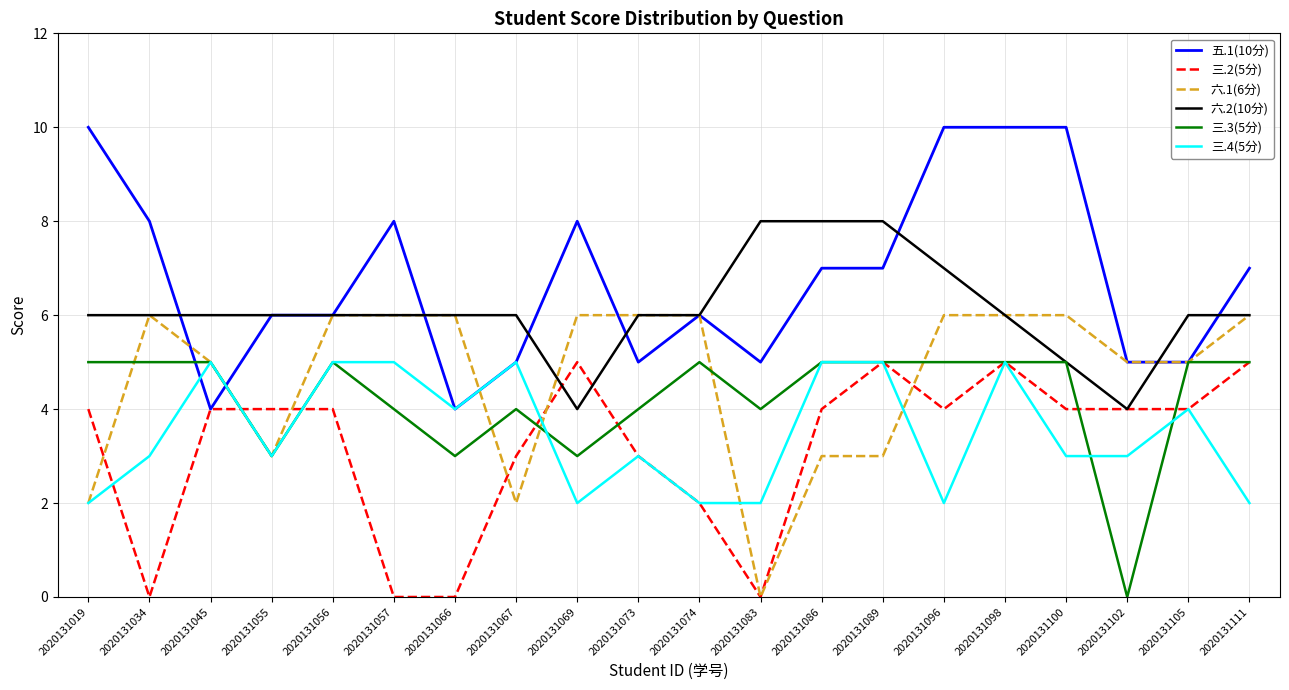

Where is the first local minimum for 五.1(10分)?

2020131045